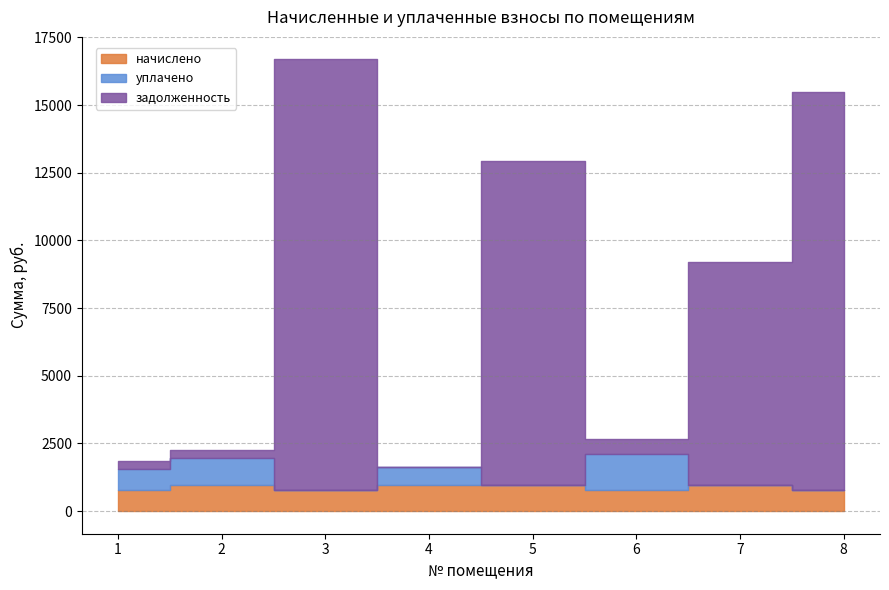

At which label is уплачено closest to 662?

4